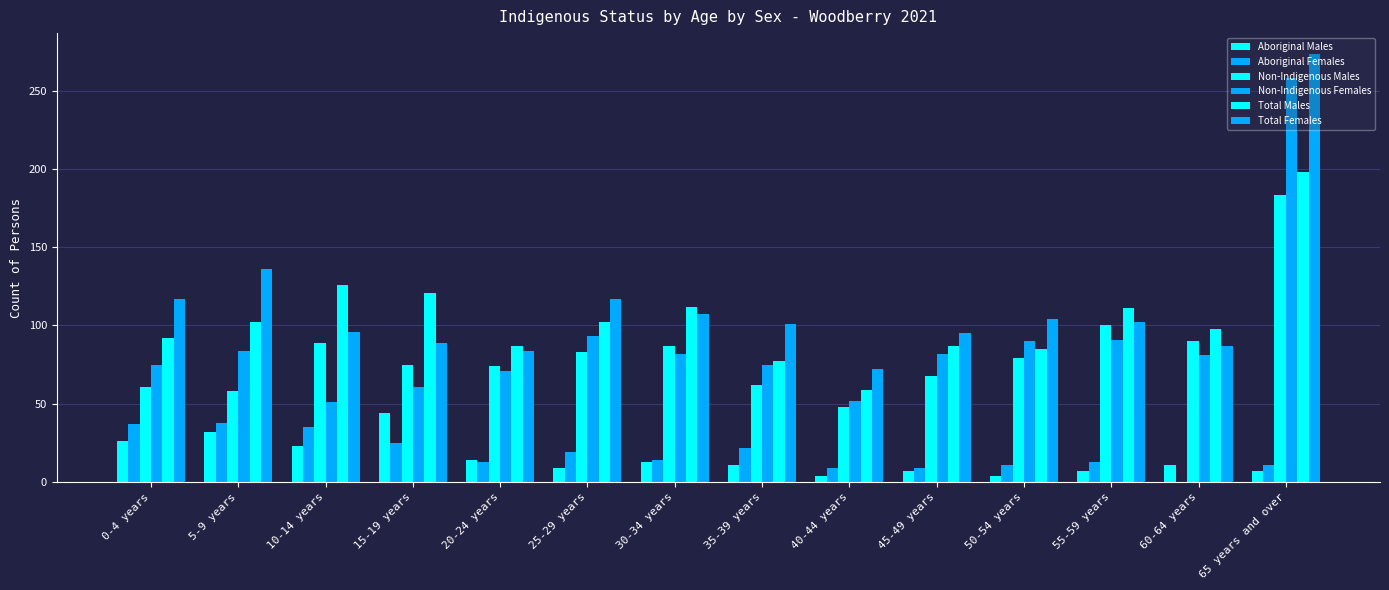

Are the bars grouped side by side (vs. stacked)?

Yes